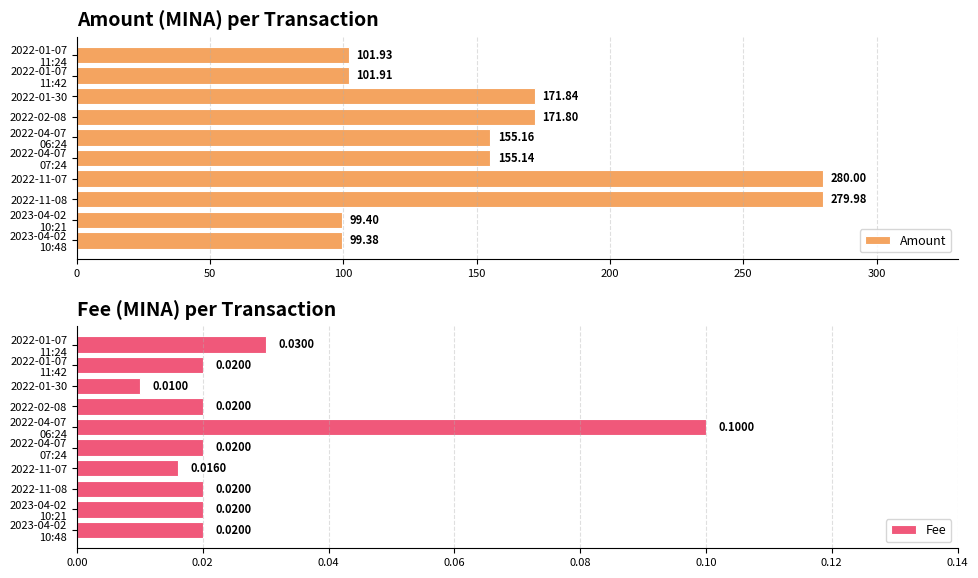

What is the sum of all Amount values?

1616.5